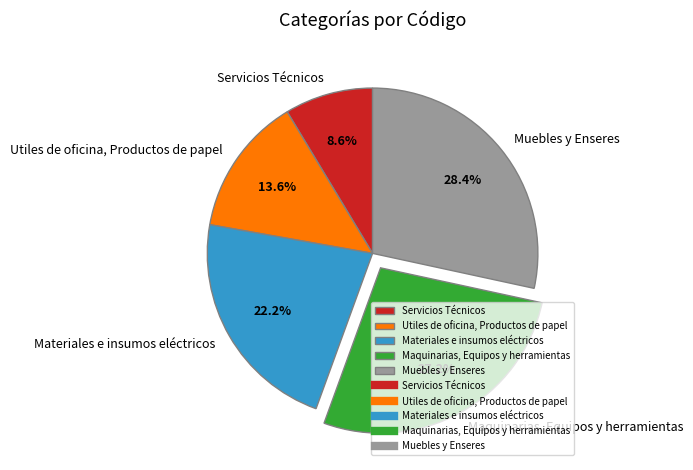

Does Maquinarias, Equipos y herramientas represent more than half of the total?

No